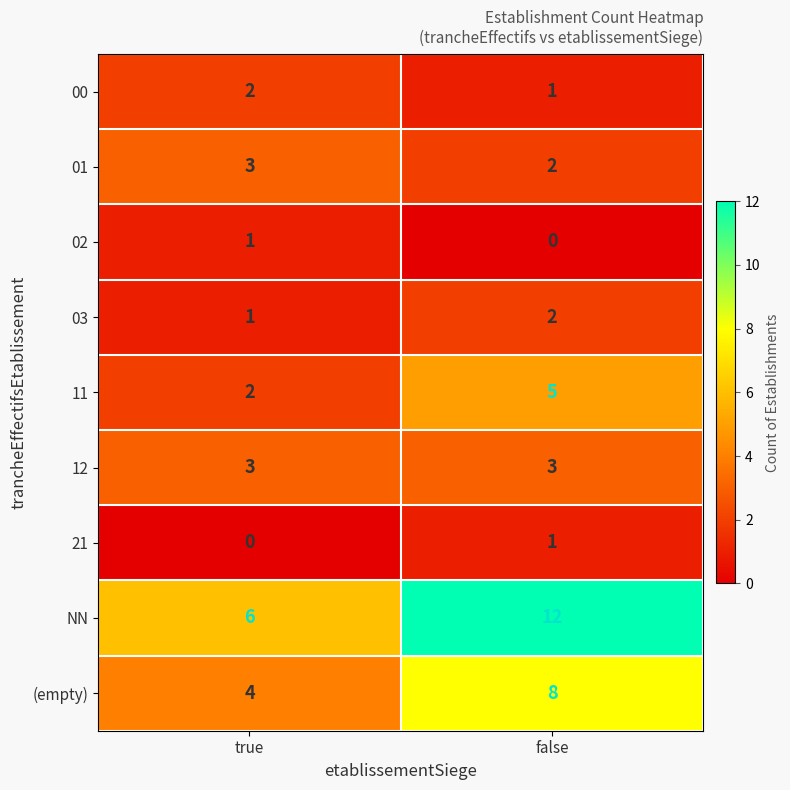

What is the greatest value displayed?

12